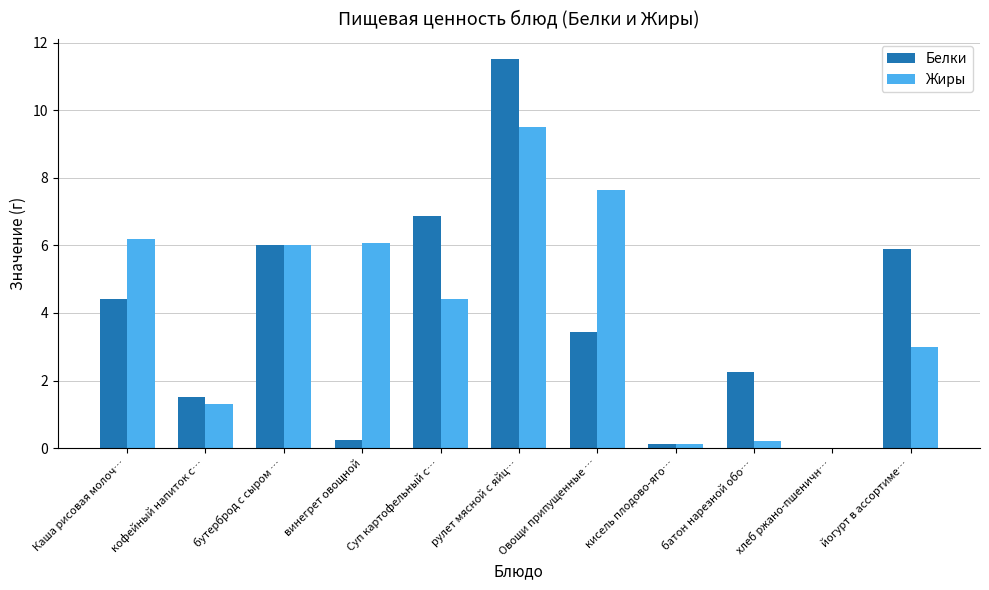

What value does the Жиры series have at бутерброд с сыром …?

6.0